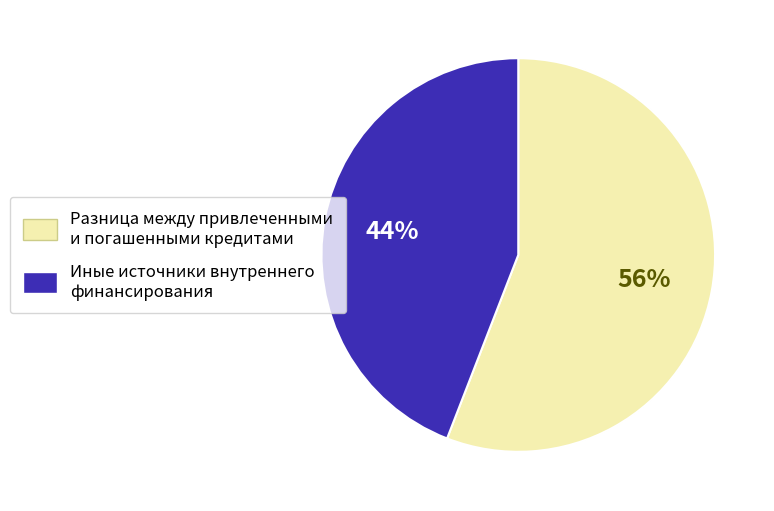

To the nearest percent, what percentage of the pie is Иные источники внутреннего финансирования?

44%